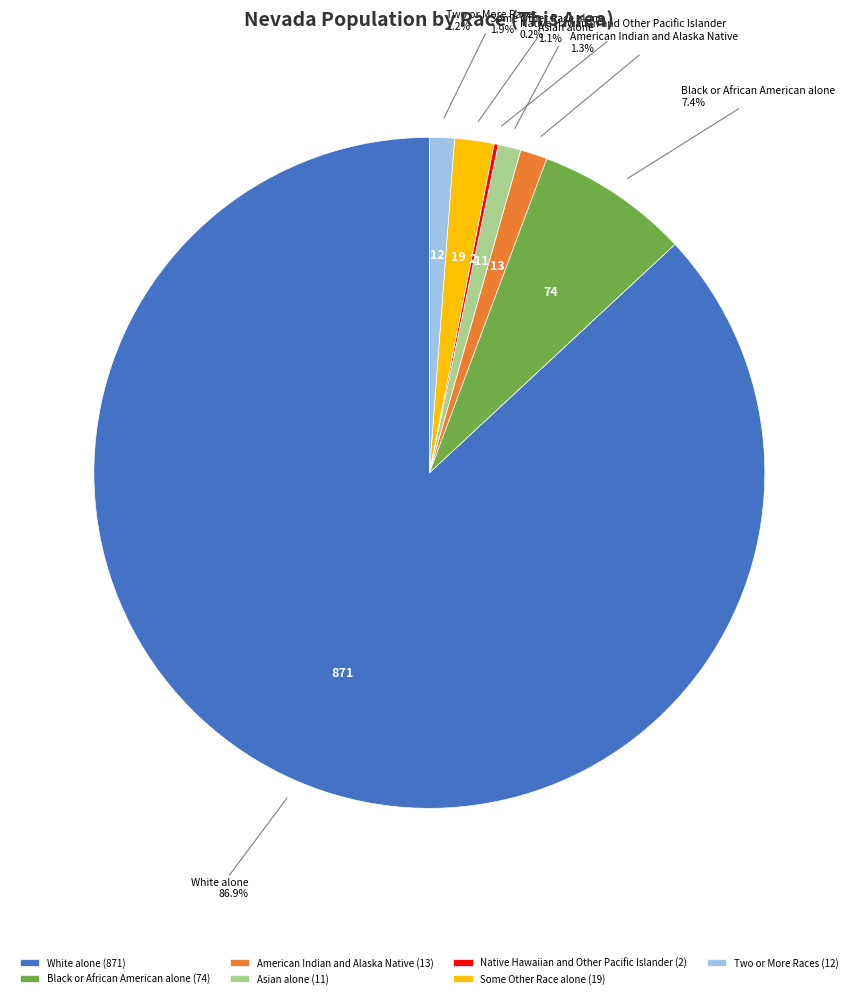

What portion of the pie excludes American Indian and Alaska Native?

98.7%